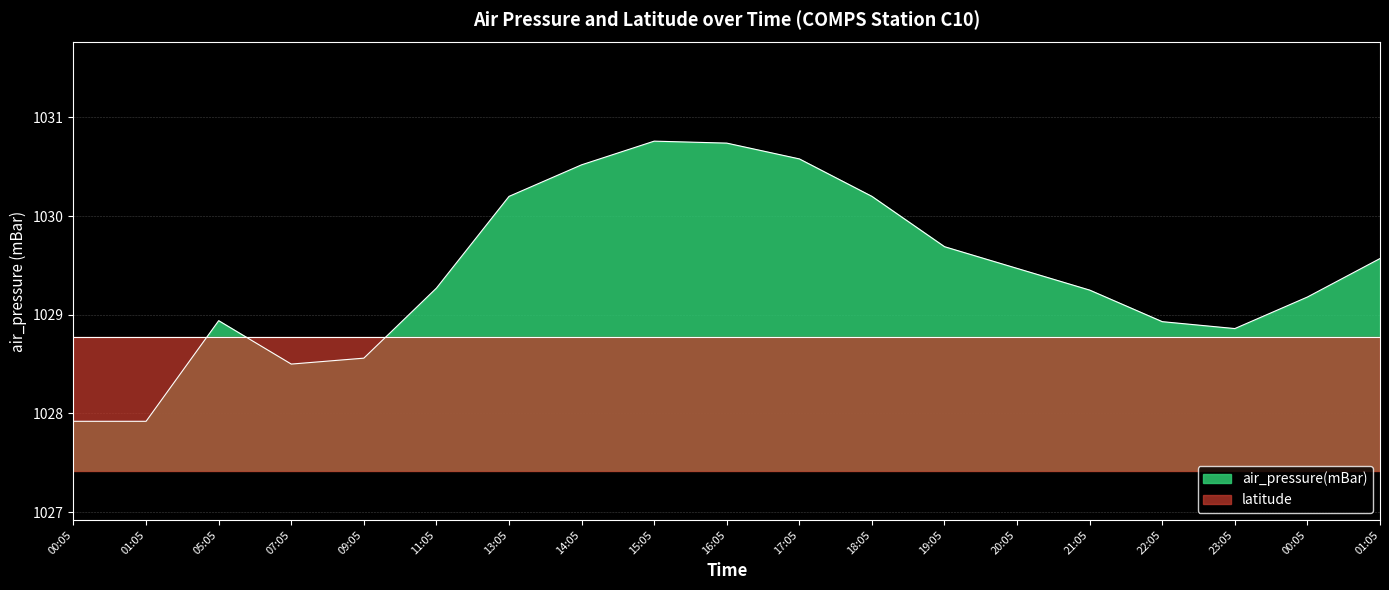

How many series are shown in this chart?

2